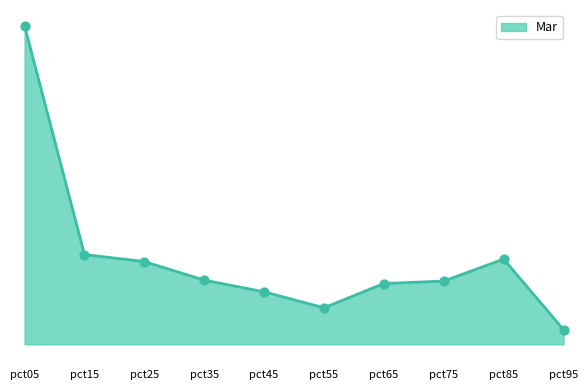

Between pct75 and pct15, which is larger?

pct15